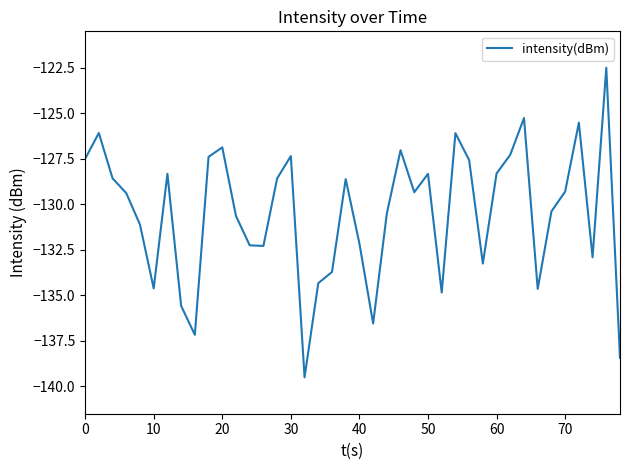

What is the maximum value shown in the chart?

-122.5